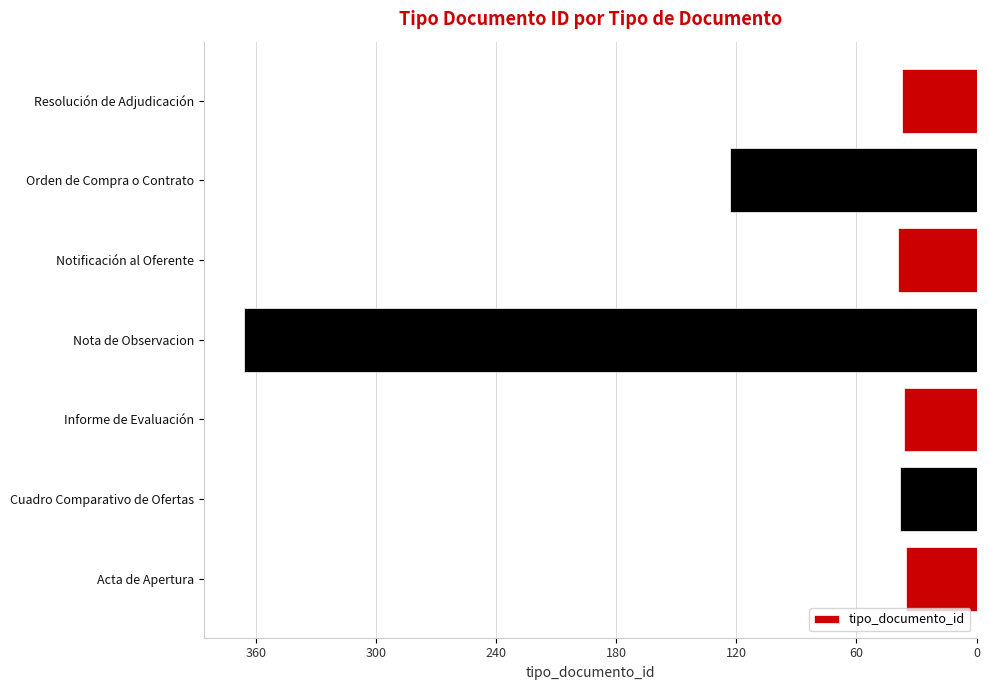

Are the bars horizontal?

Yes